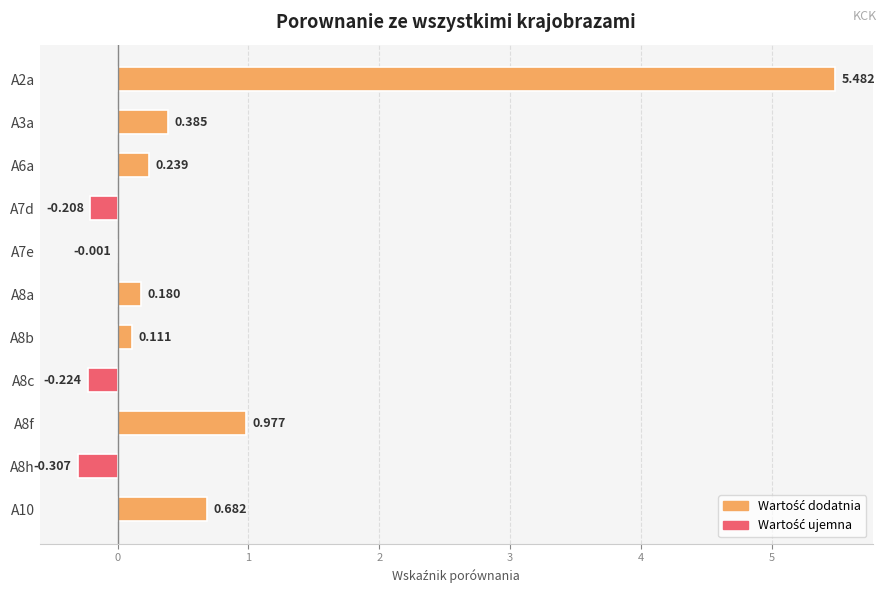

Are the bars grouped side by side (vs. stacked)?

No